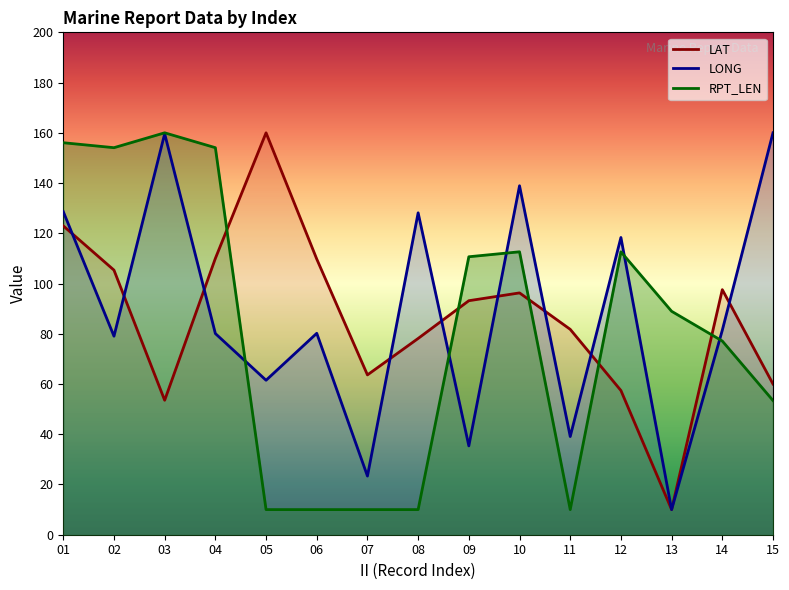

Which series changed the most between 09 and 13?

LAT